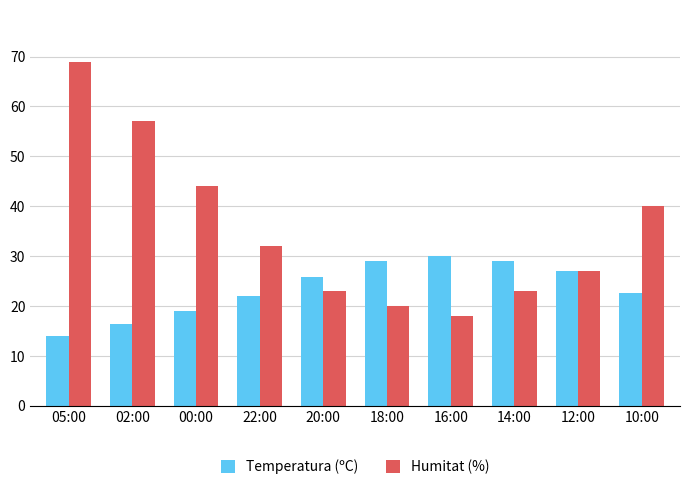

What is the maximum value for Humitat (%)?

69.0